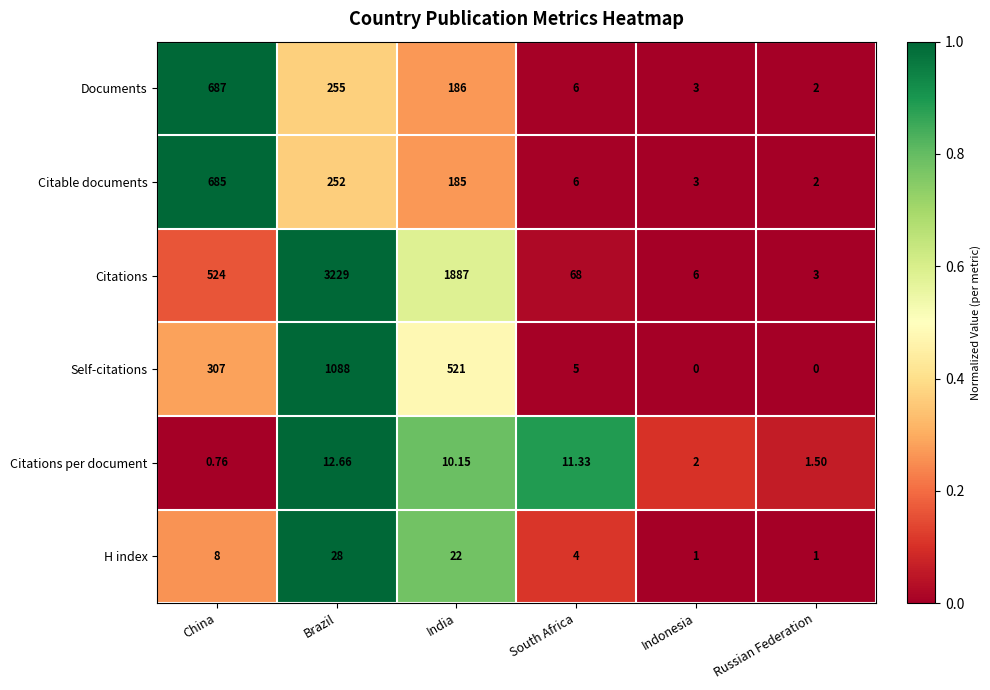

Where does the Documents series first go above 186?

China